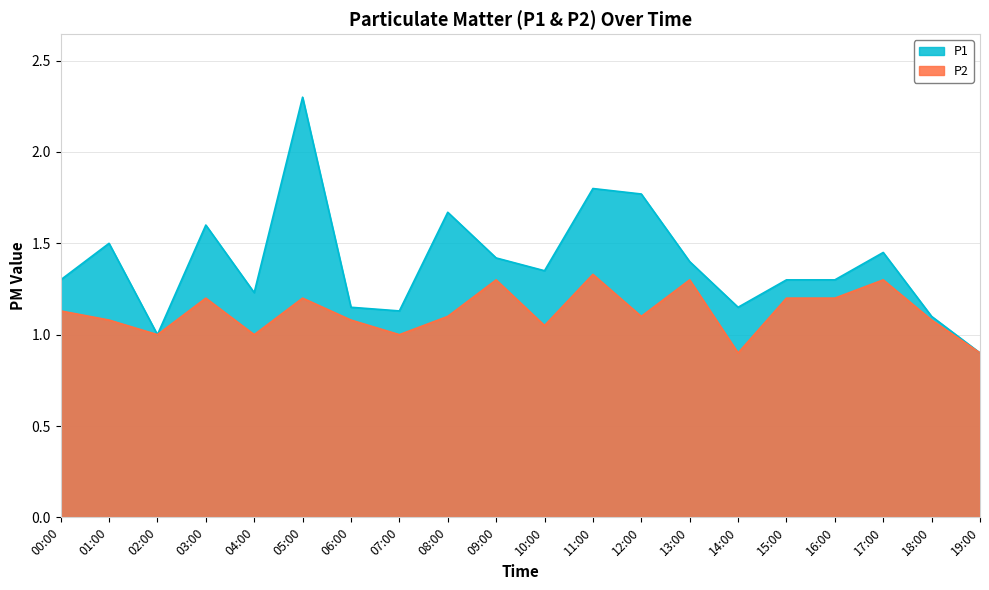

What is the total value across all series at 02:00?

2.0